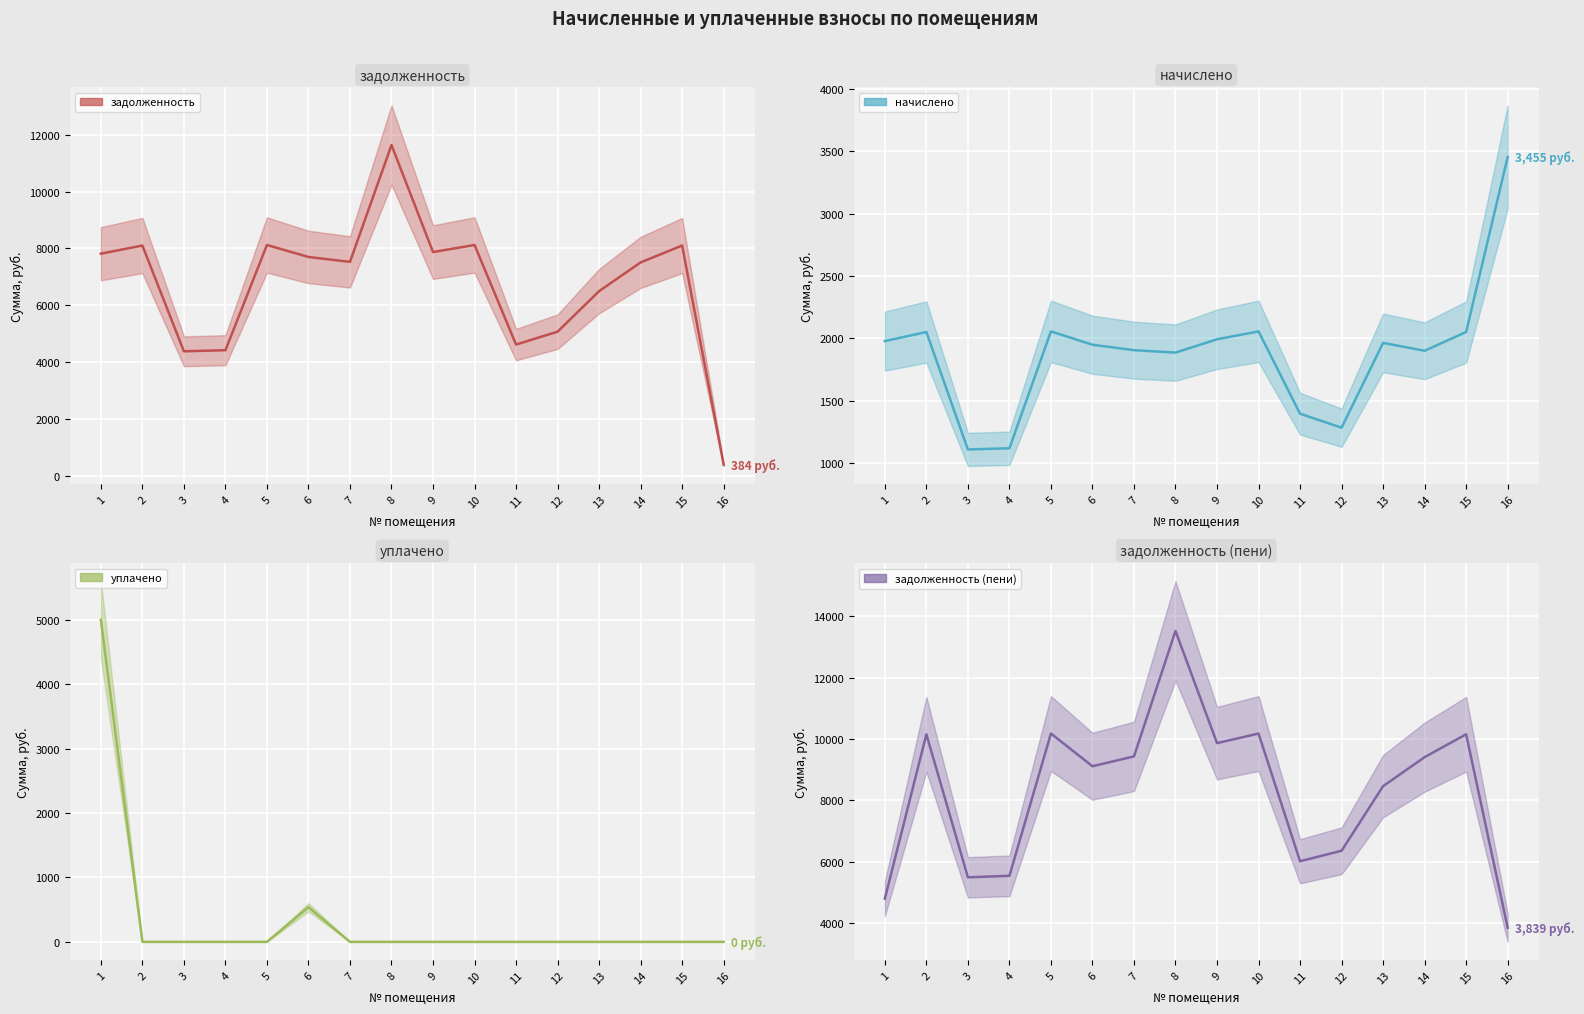

Which label corresponds to the largest value in the chart?

8